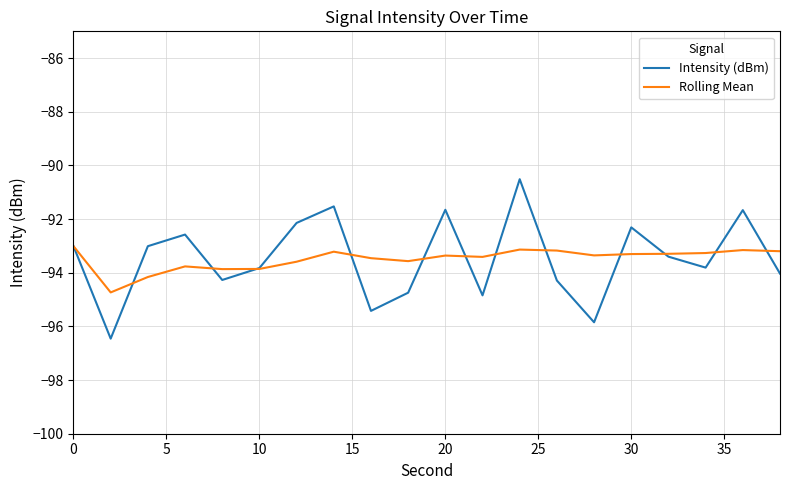

Which series has the widest spread of values?

Intensity (dBm)